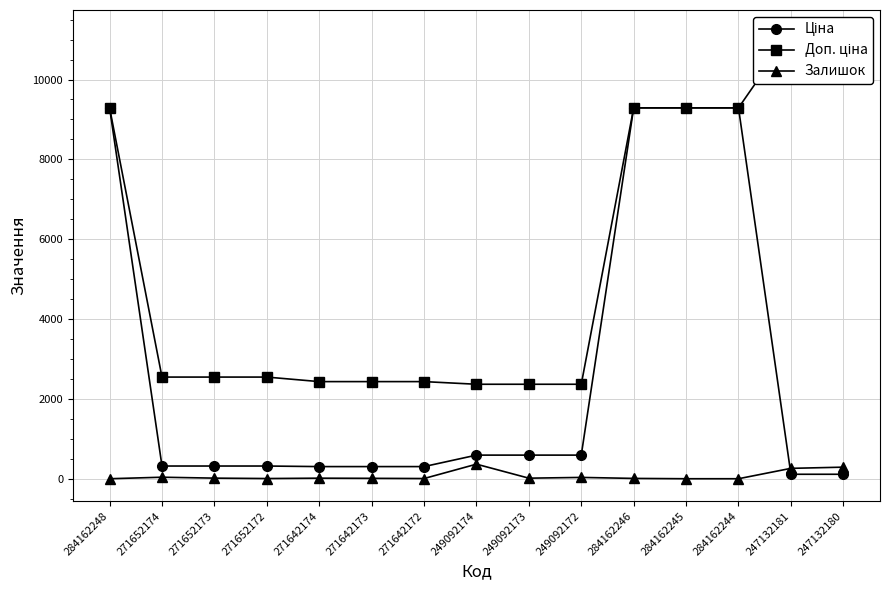

True or false: Доп. ціна has more than 1 points higher than both neighbors.

False